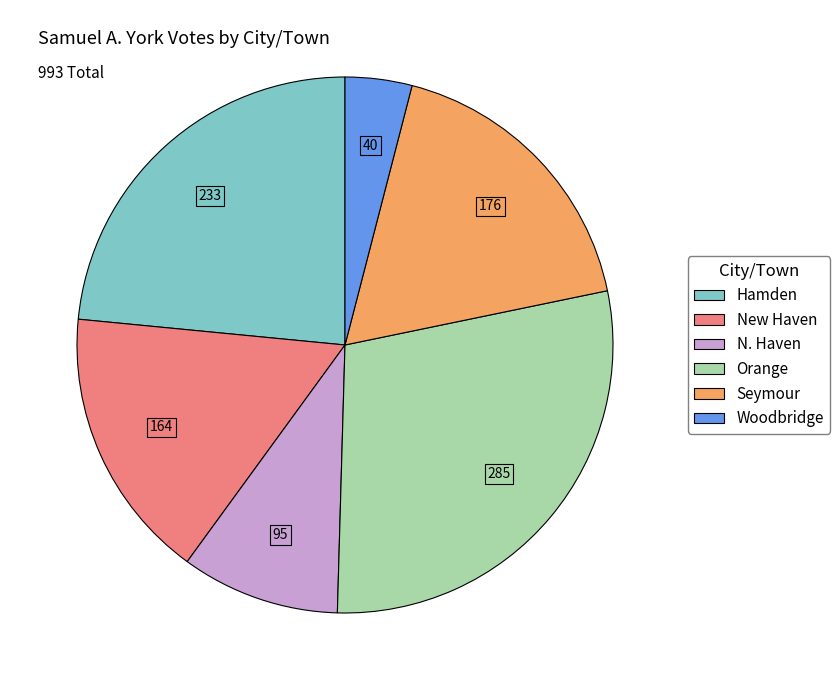

Count the number of slices in the pie.

6